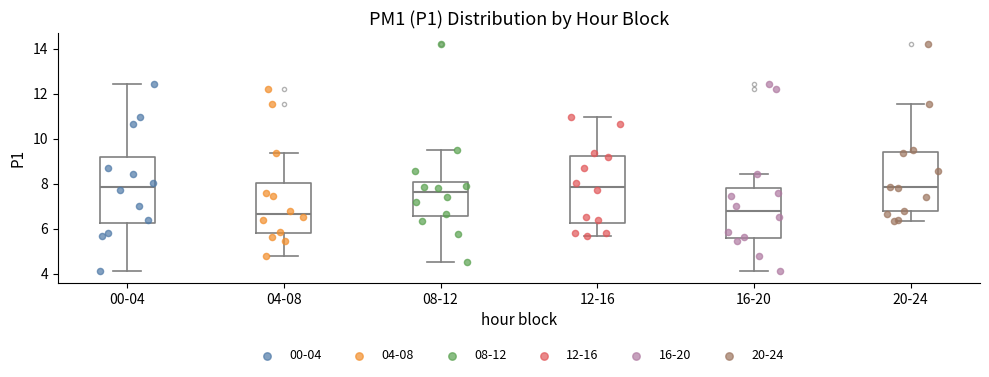

Reading left to right, read every box against the y-axis: the position of its median line, the range the box covers, and the ends of its whiskers. The values are not printed on the chart, so give them approximately, as read against the axis.

00-04: median 7.8, box 6.2 to 9.2, whiskers 4.2 to 12.4
04-08: median 6.6, box 5.8 to 8.0, whiskers 4.8 to 9.4
08-12: median 7.6, box 6.6 to 8.0, whiskers 4.6 to 9.4
12-16: median 7.8, box 6.2 to 9.2, whiskers 5.6 to 11.0
16-20: median 6.8, box 5.6 to 7.8, whiskers 4.2 to 8.4
20-24: median 7.8, box 6.8 to 9.4, whiskers 6.4 to 11.6